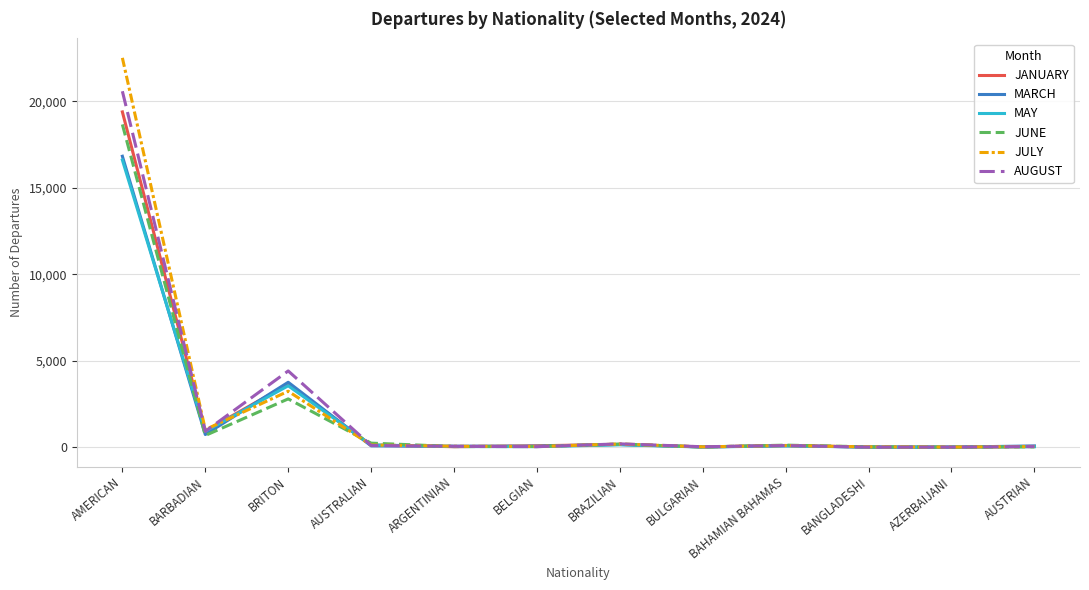

What is the average value of the JANUARY series?

2045